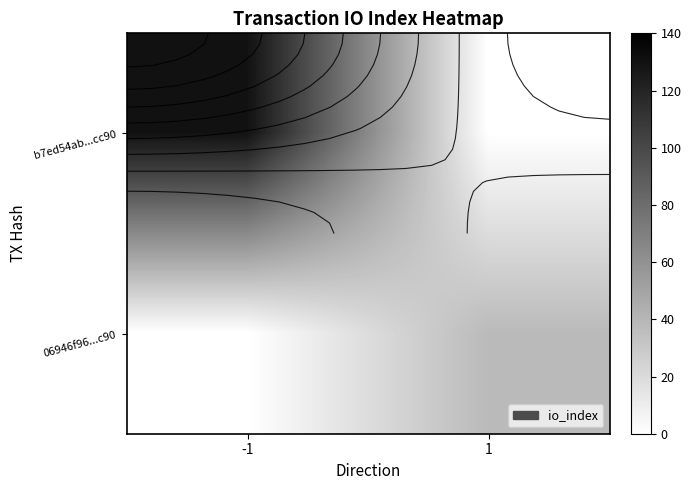

What is the difference between the b7ed54ab...cc90 values at 1 and -1?

130